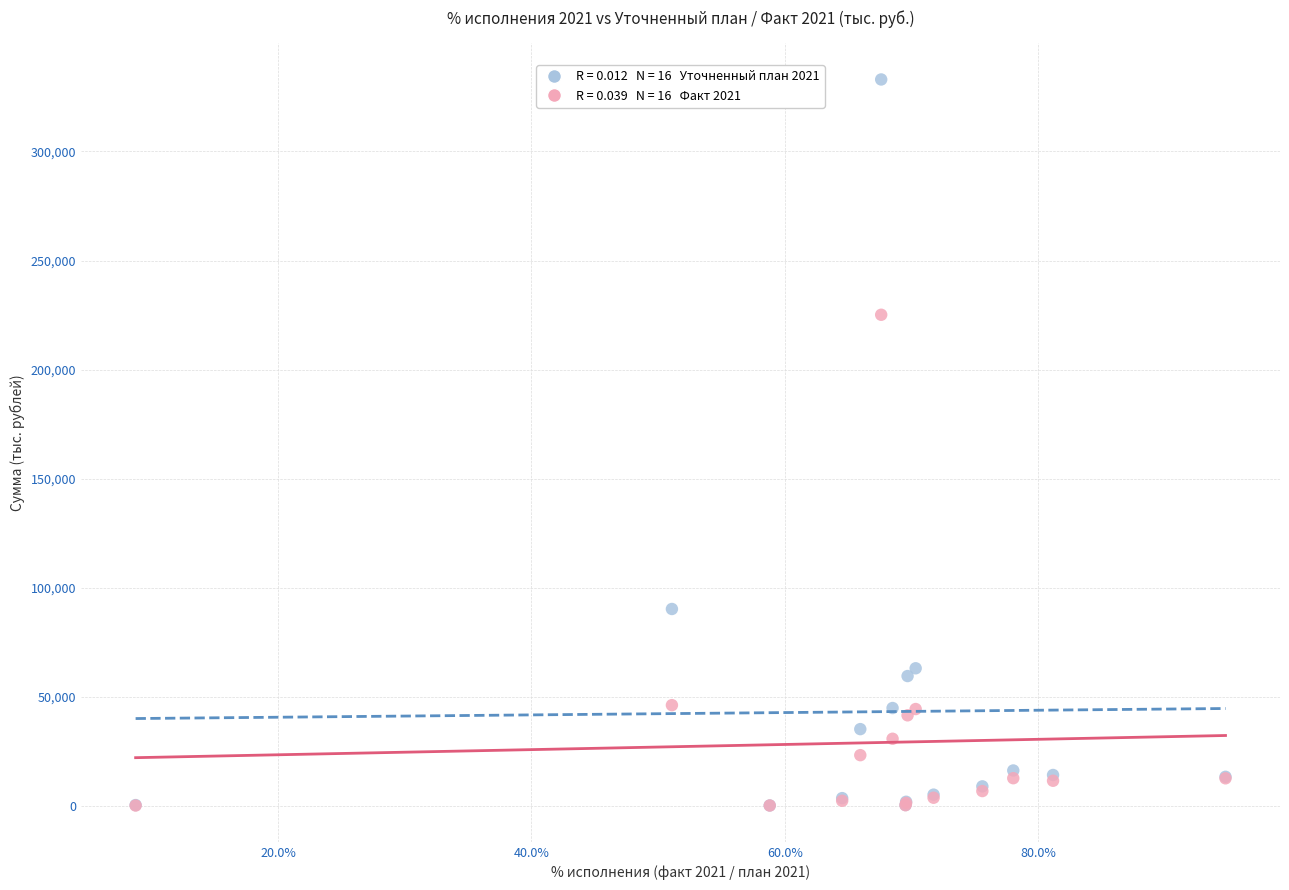

Across all series, what Y value is closest to 166529?

225112.8